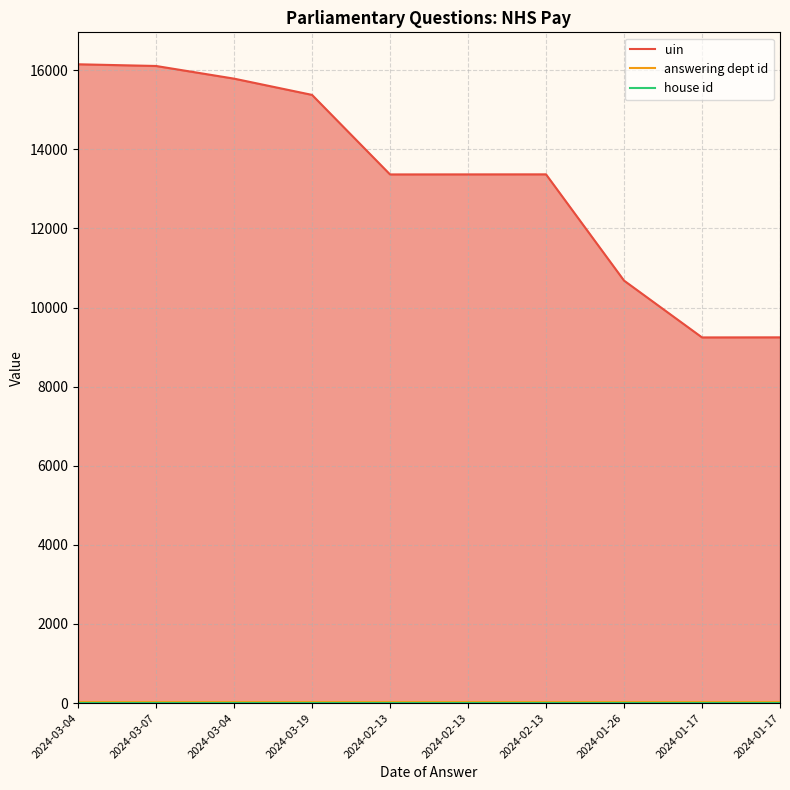

True or false: house id has a value of 1 at 2024-01-17.

False